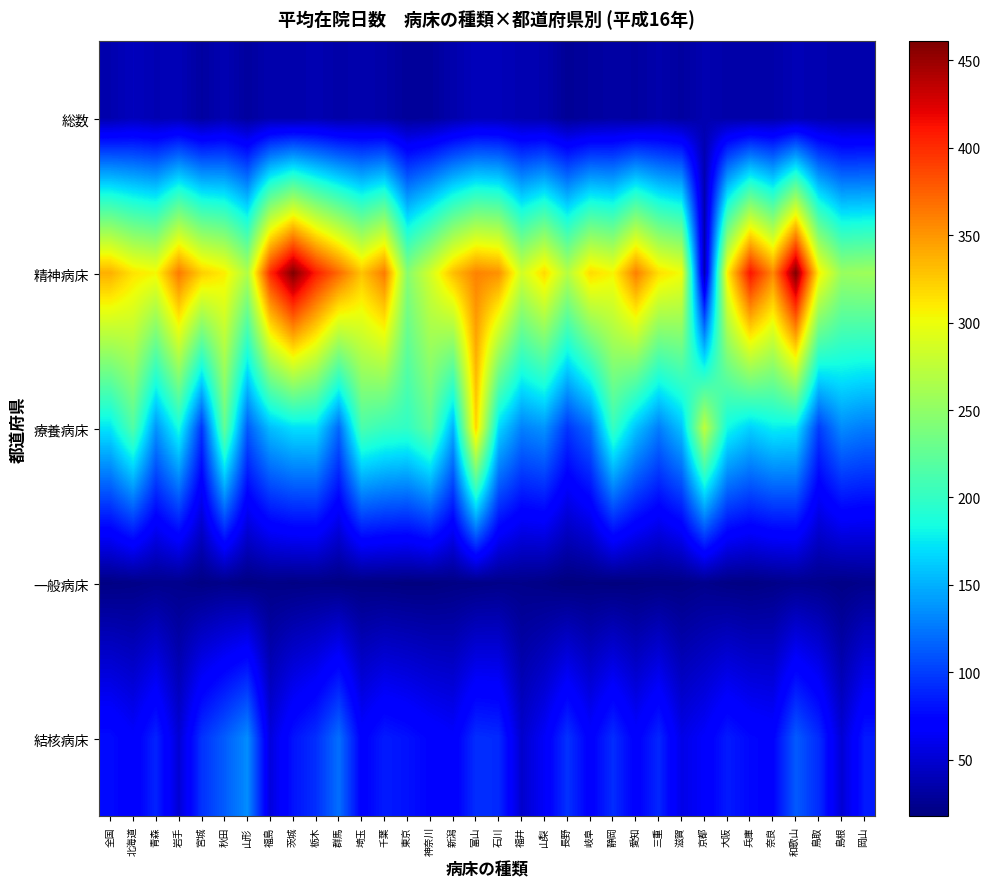

Which series changed the most between 埼玉 and 京都?

精神病床